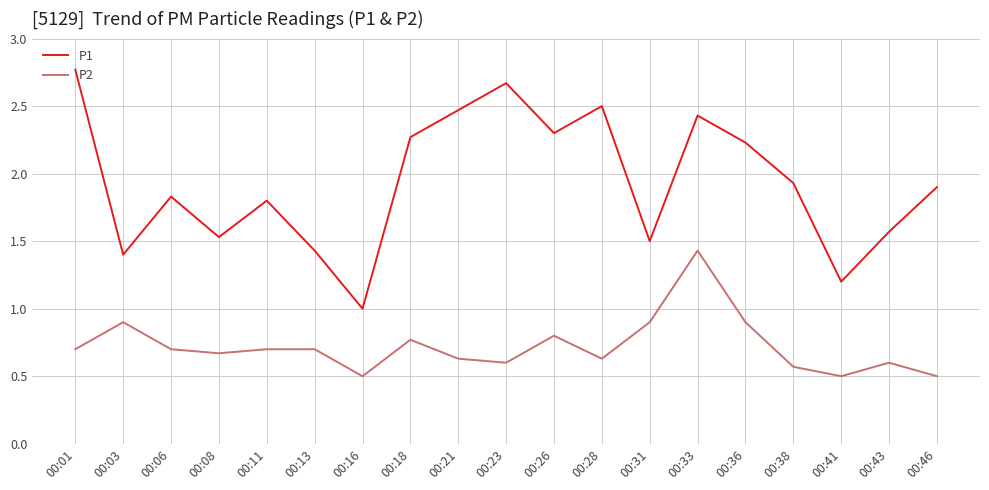

At 00:43, list the series in order from largest to smallest.

P1, P2